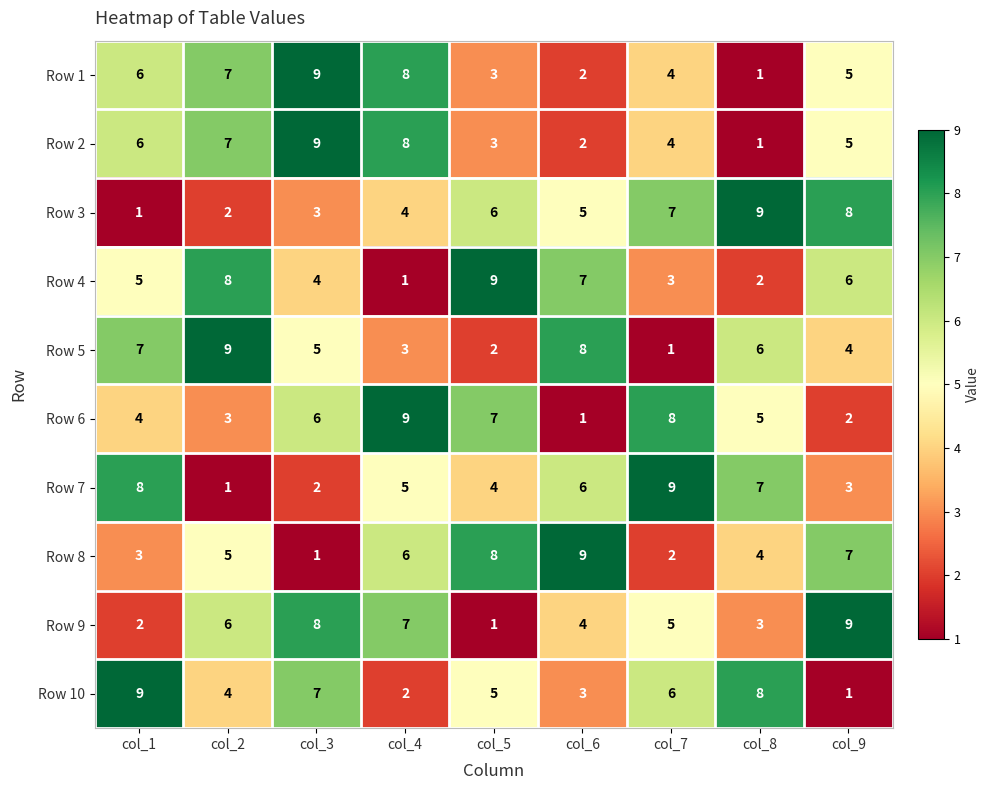

At which category is the sum across all series the highest?

col_3